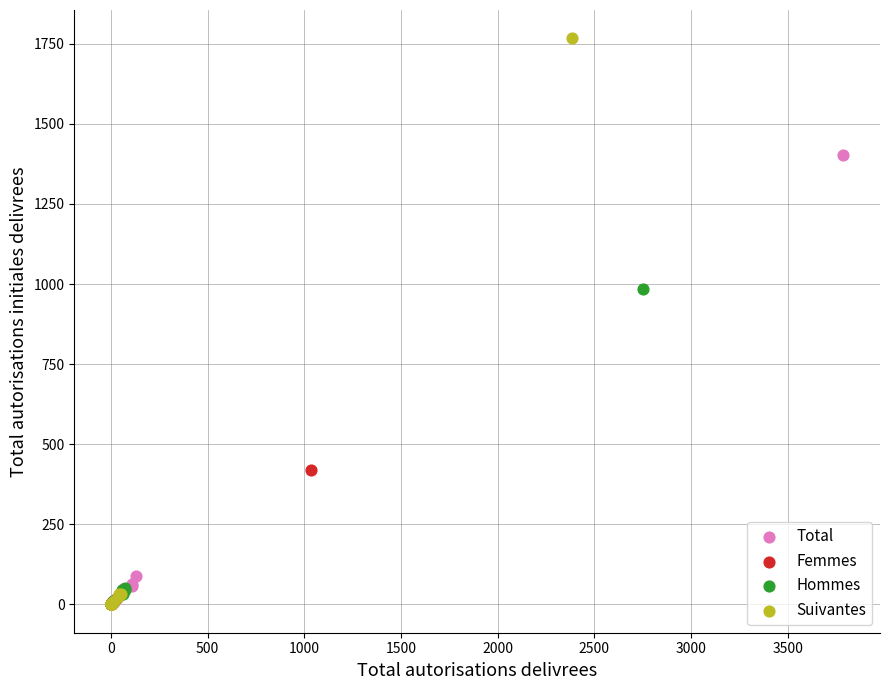

Which series reaches the maximum Y coordinate?

Suivantes